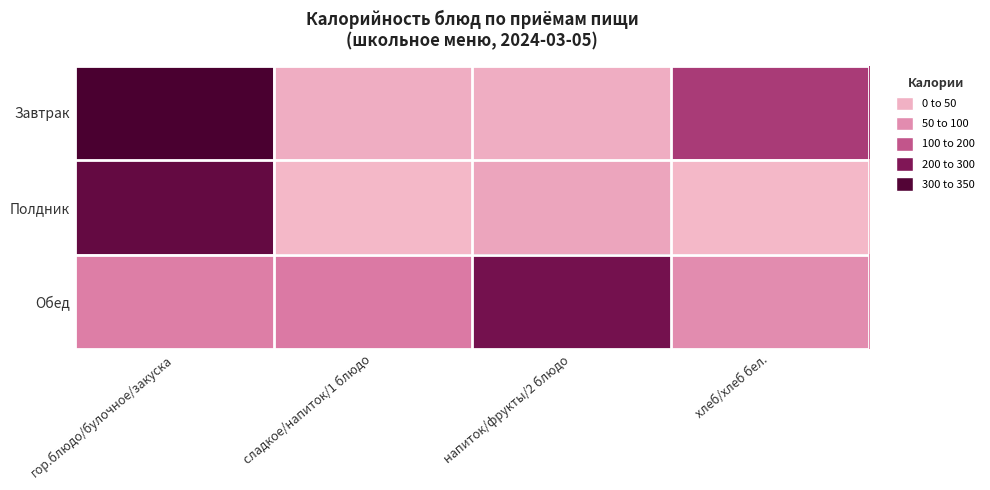

Which series has the widest spread of values?

Завтрак